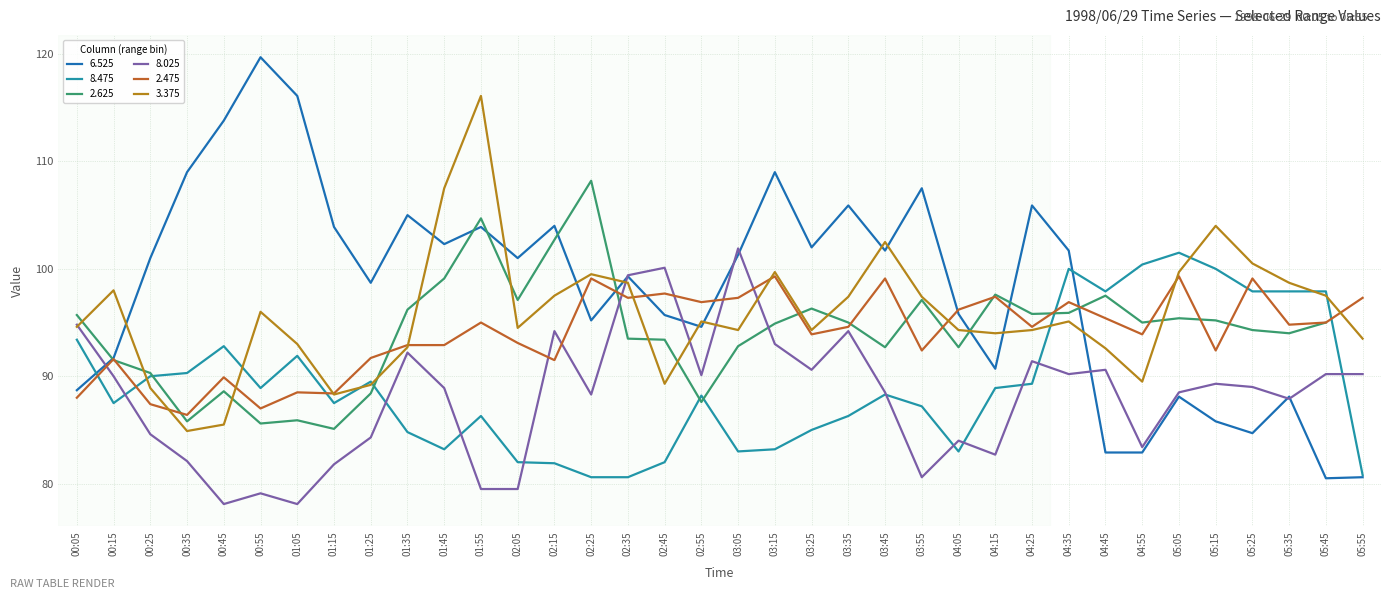

At which category does 8.475 reach its first local peak?

00:45